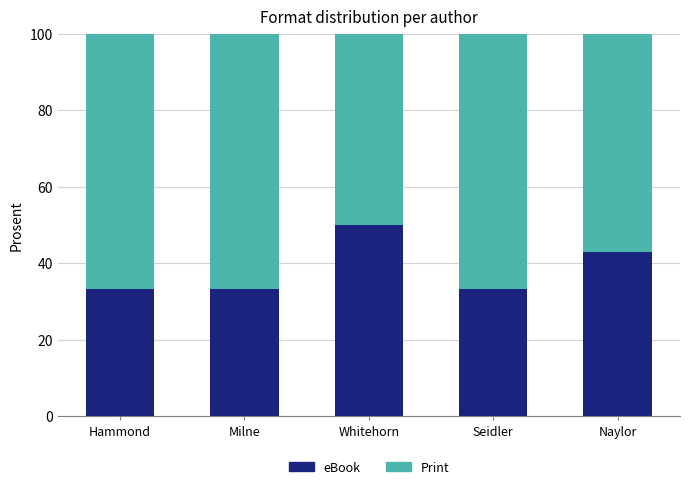

Count the number of data series in this chart.

2